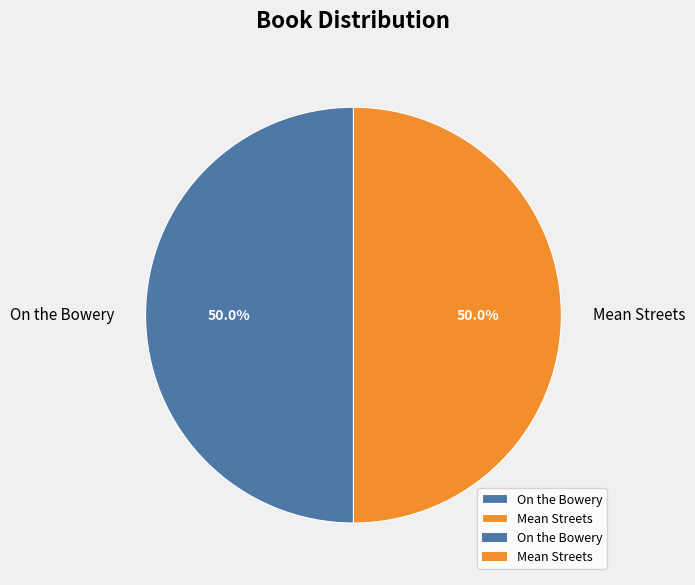

What percentage is NOT represented by Mean Streets?

50.0%